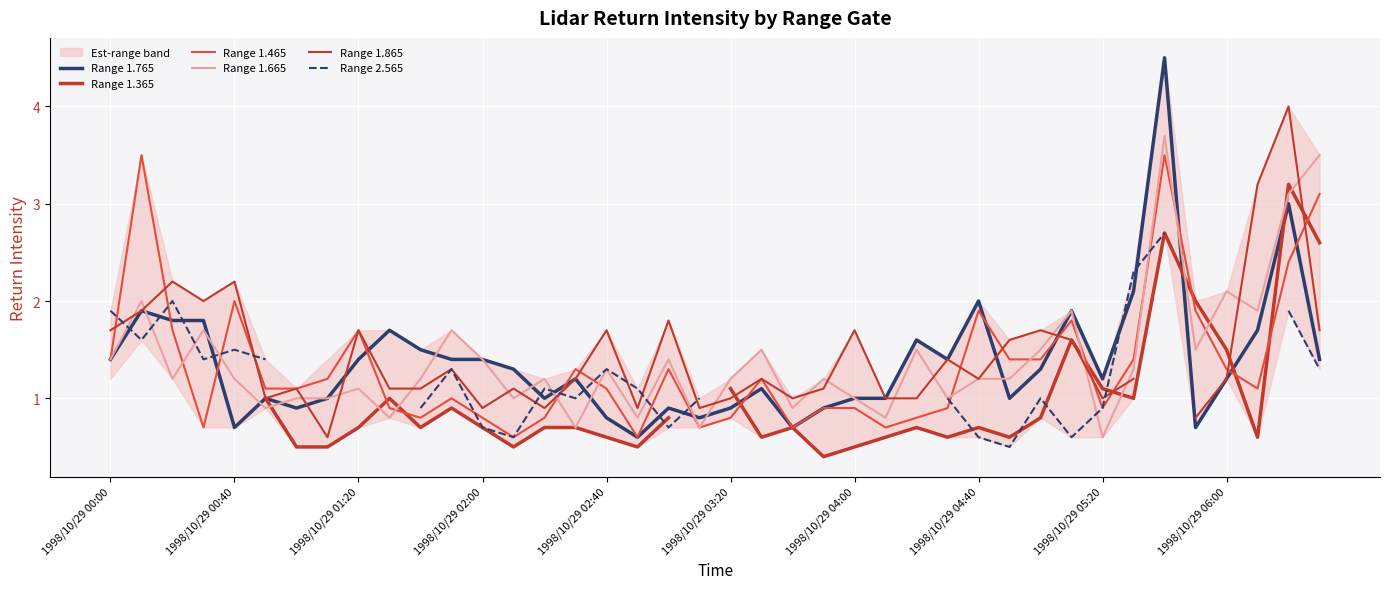

How many series are shown in this chart?

6